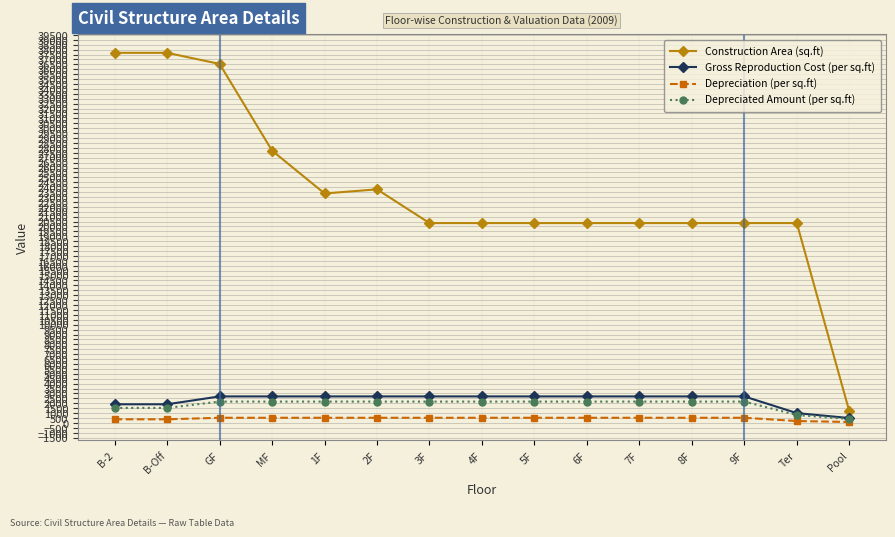

The value of Gross Reproduction Cost (per sq.ft) at 1F is 4523.8. True or false?

False